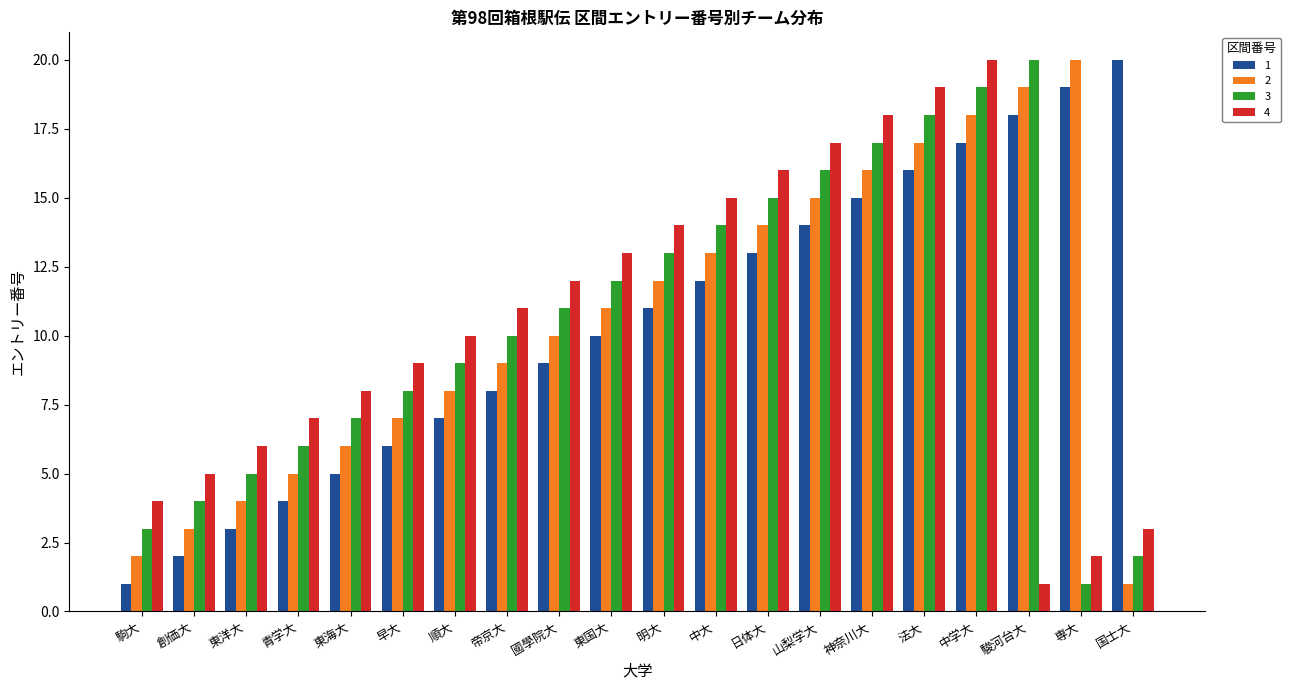

What is the minimum value for 3?

1